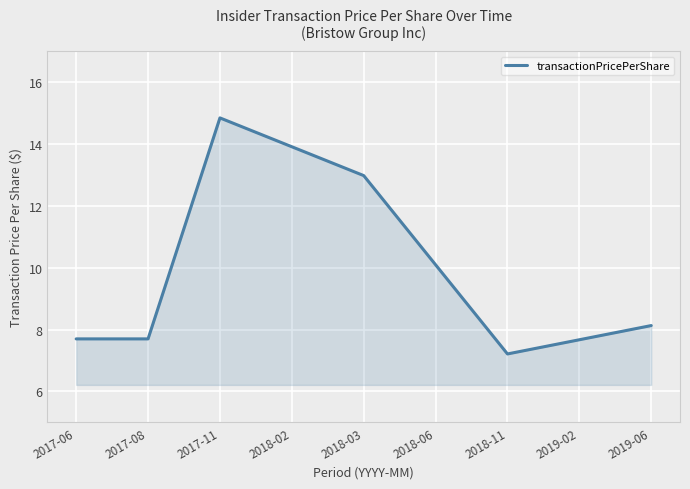

Reading left to right, what are all the values shown in this chart?

2017-06=7.7	2017-08=7.7	2017-11=14.8	2018-02=13.9	2018-03=13.0	2018-06=10.1	2018-11=7.2	2019-02=7.7	2019-06=8.1